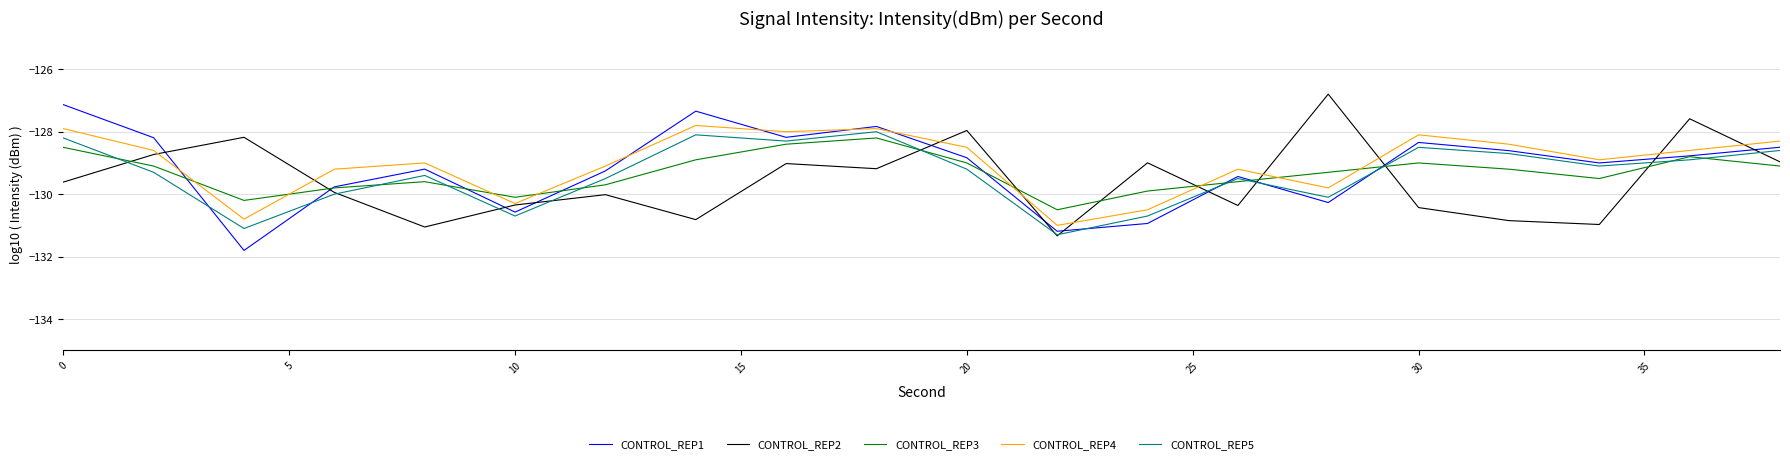

What is the minimum value for CONTROL_REP4?

-131.0